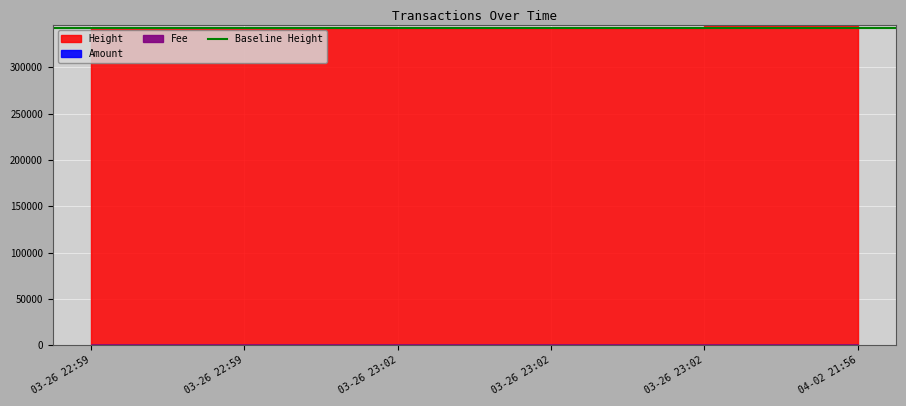

What is the value of the Amount point at the 1st from the left?

3.0